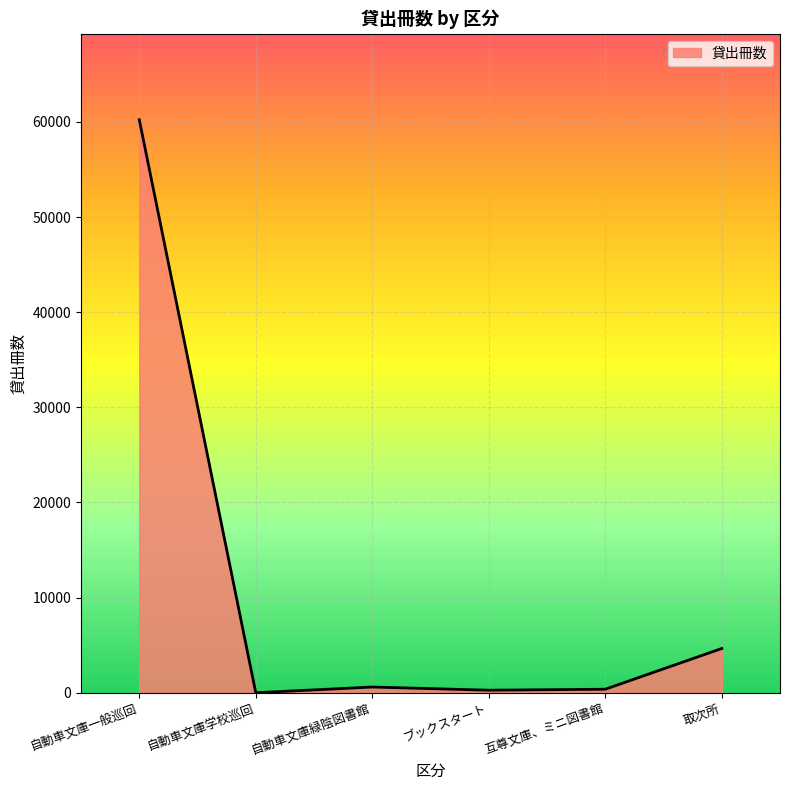

At which category does the data reach its first local valley?

自動車文庫学校巡回